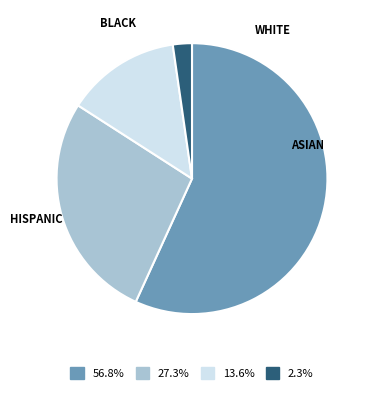

What is the ratio of the value at 13.6% to the value at 27.3%?

0.5